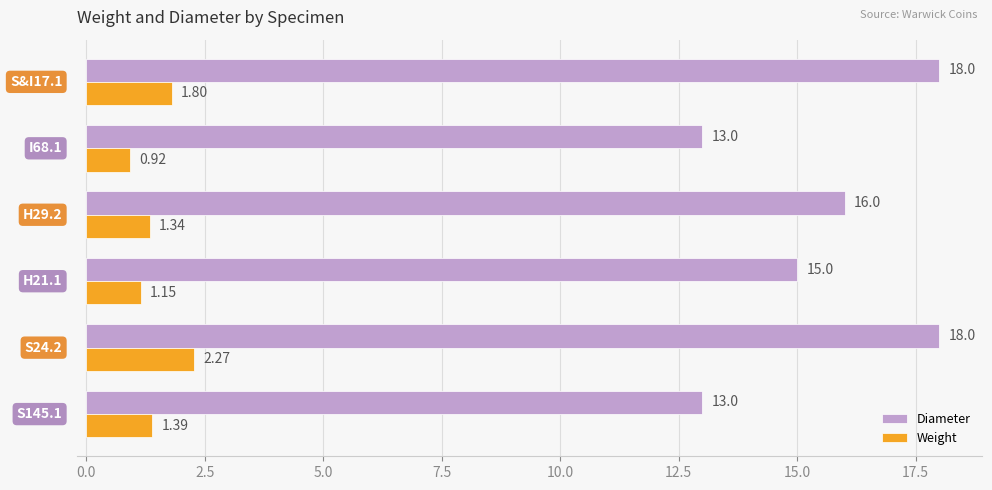

Which series has the largest total across all categories?

Diameter